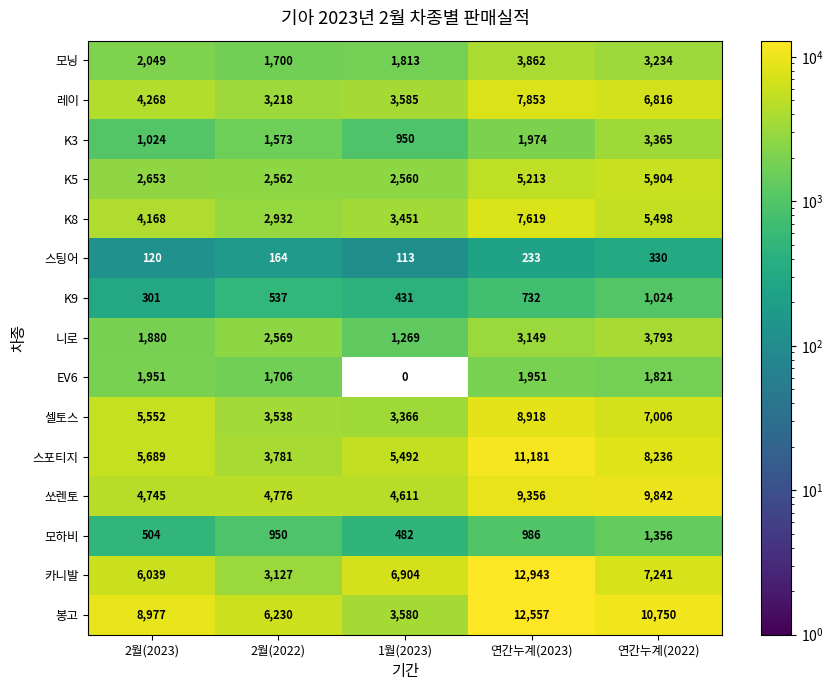

Which category has the lowest value across all series?

1월(2023)